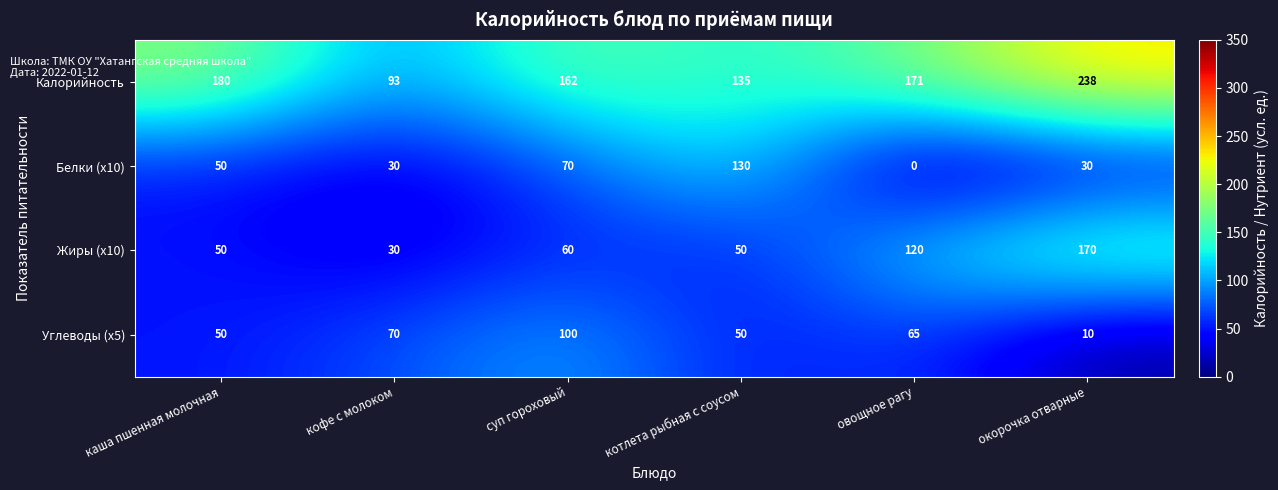

Rank the series at овощное рагу from highest to lowest value.

Калорийность, Жиры (x10), Углеводы (x5), Белки (x10)